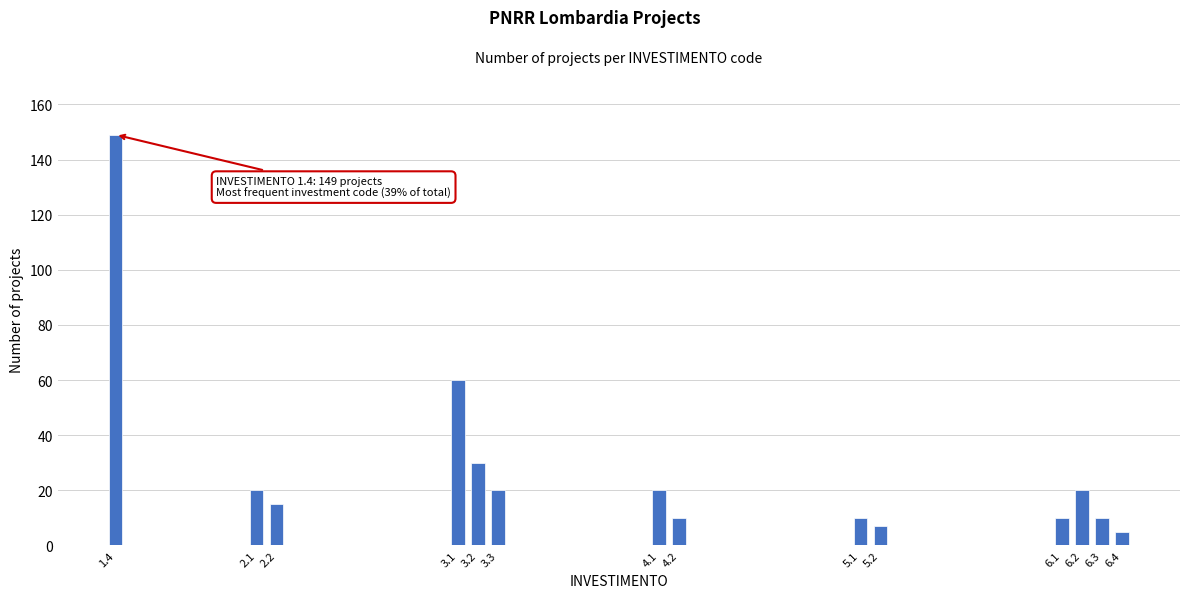

Reading right to left, transcribe all the data shown in this chart.

6.4=5	6.3=10	6.2=20	6.1=10	5.2=7	5.1=10	4.2=10	4.1=20	3.3=20	3.2=30	3.1=60	2.2=15	2.1=20	1.4=149